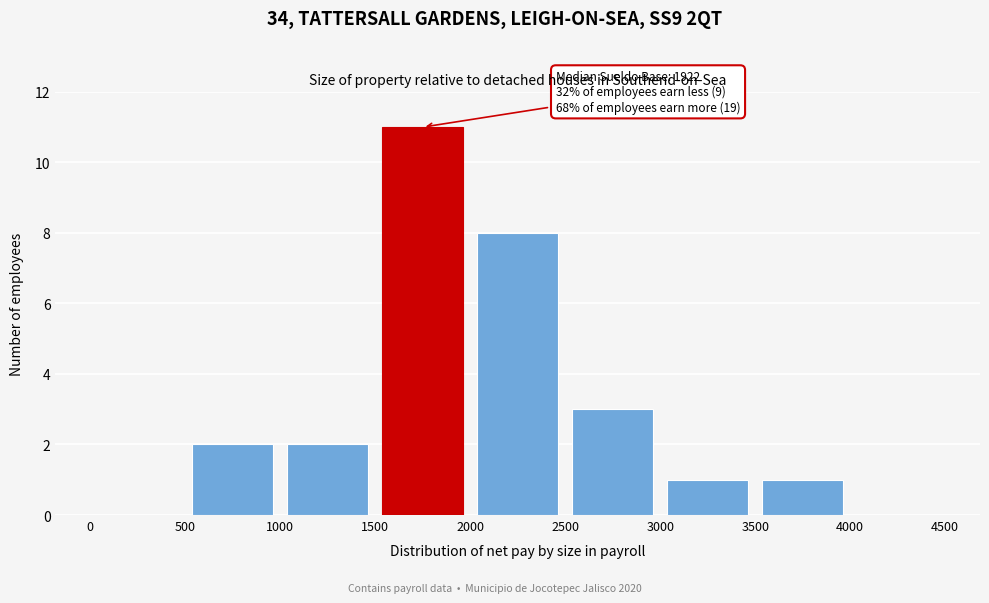

Over which range of the x-axis is the bar tallest?

1500 to 2000